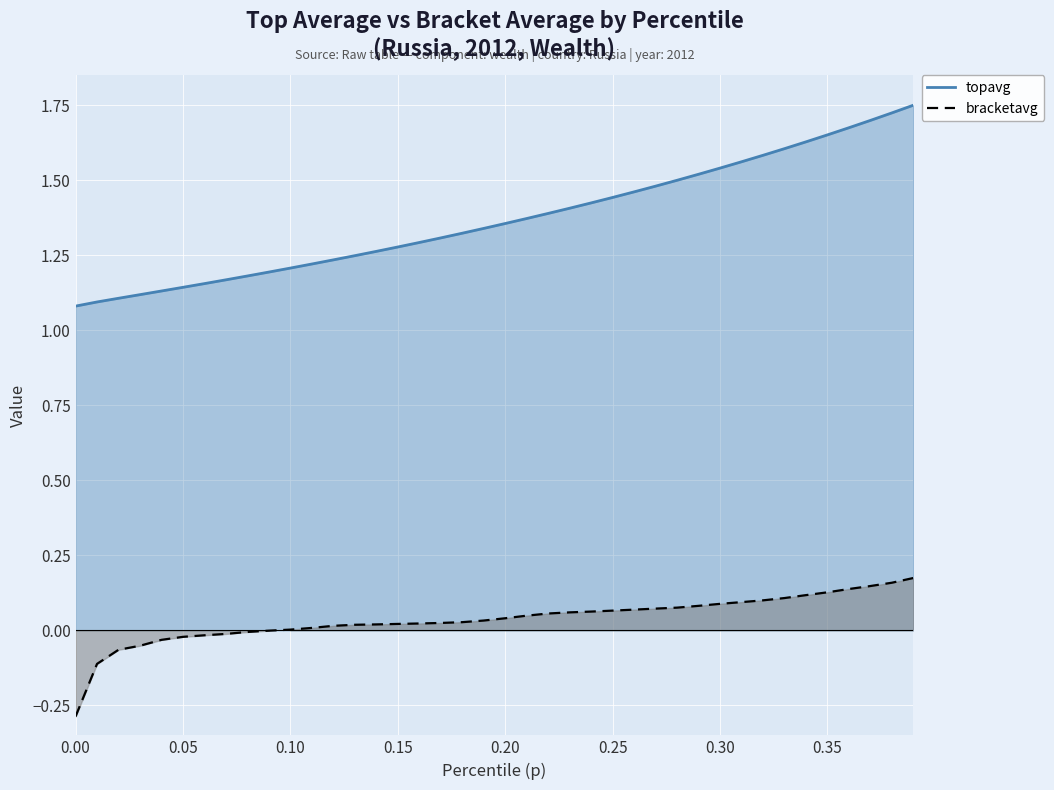

True or false: bracketavg and topavg intersect in this chart.

False